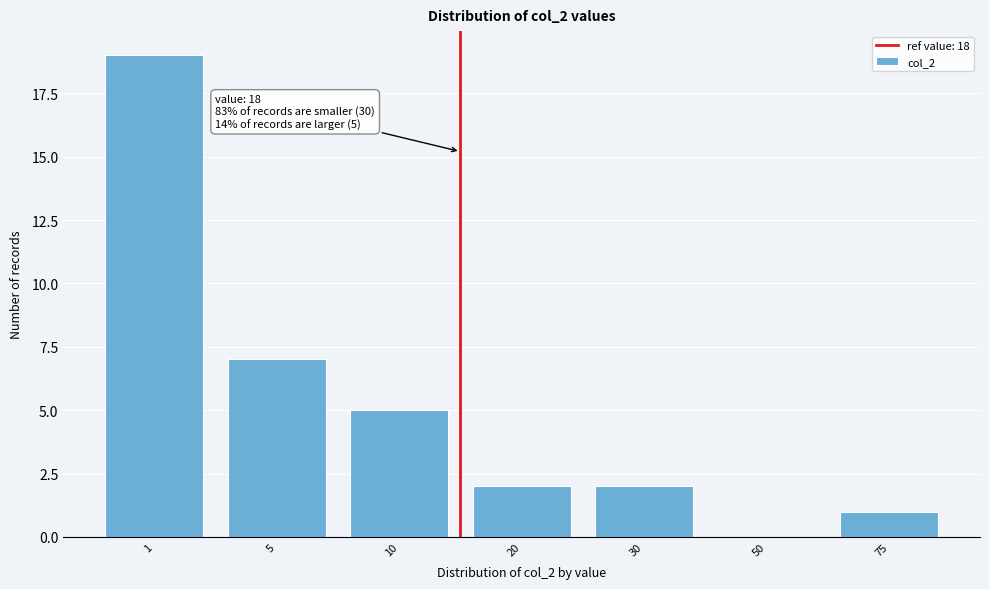

Reading right to left, list all the values displayed in this chart.

75=1	50=0	30=2	20=2	10=5	5=7	1=19